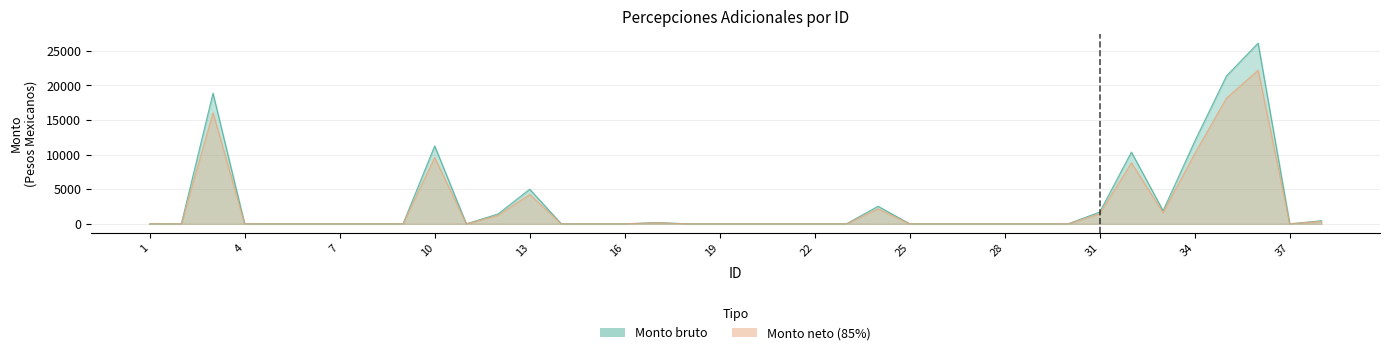

At 7, list the series in order from largest to smallest.

Monto bruto, Monto neto